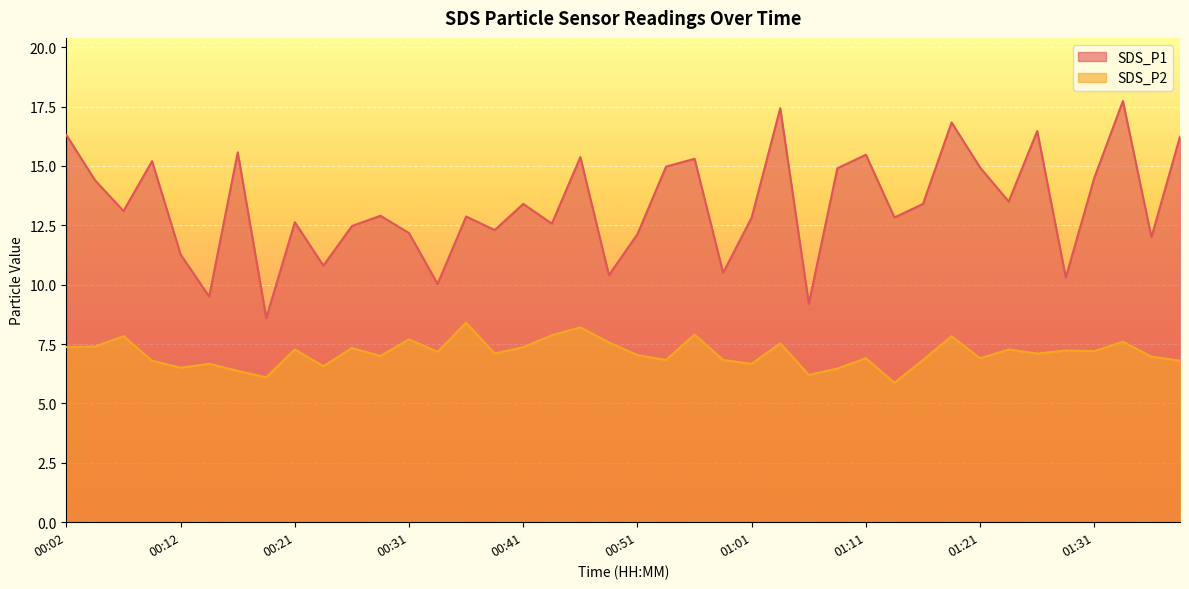

What is the difference between the highest and lowest values at 00:26?

5.1